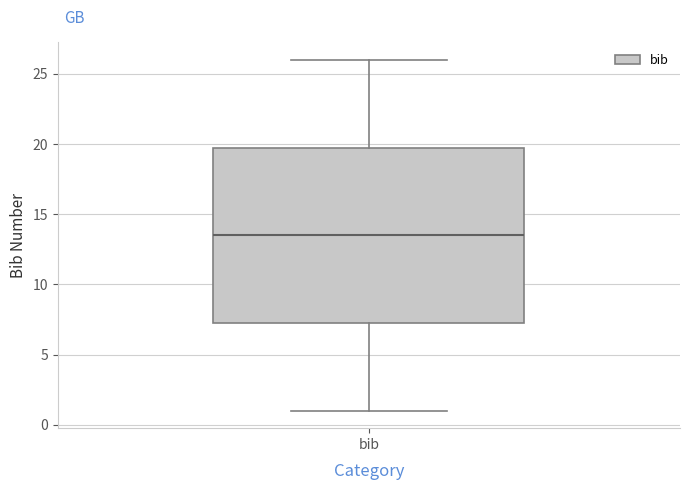

Read this box plot against the y-axis: the position of the median line, the range covered by the box, and the ends of both whiskers. The values are not printed on the chart, so give them approximately, as read against the axis.

median 13.5, box 7.5 to 20.0, whiskers 1.0 to 26.0